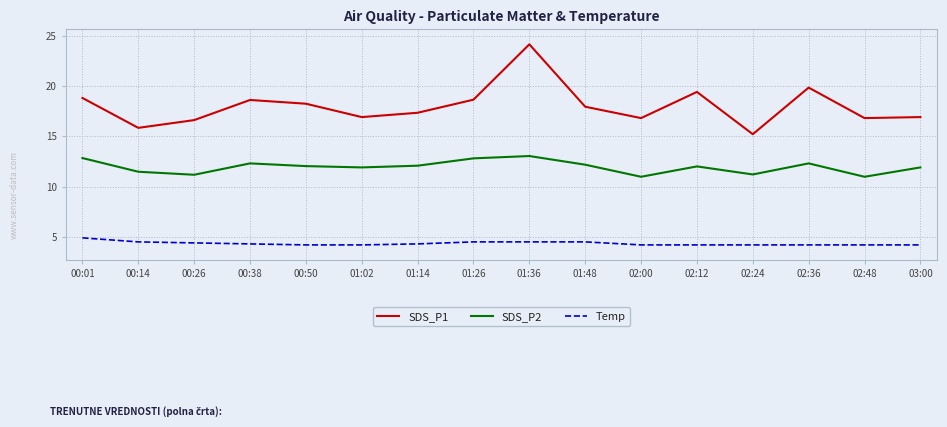

What position from the left is 01:14?

7